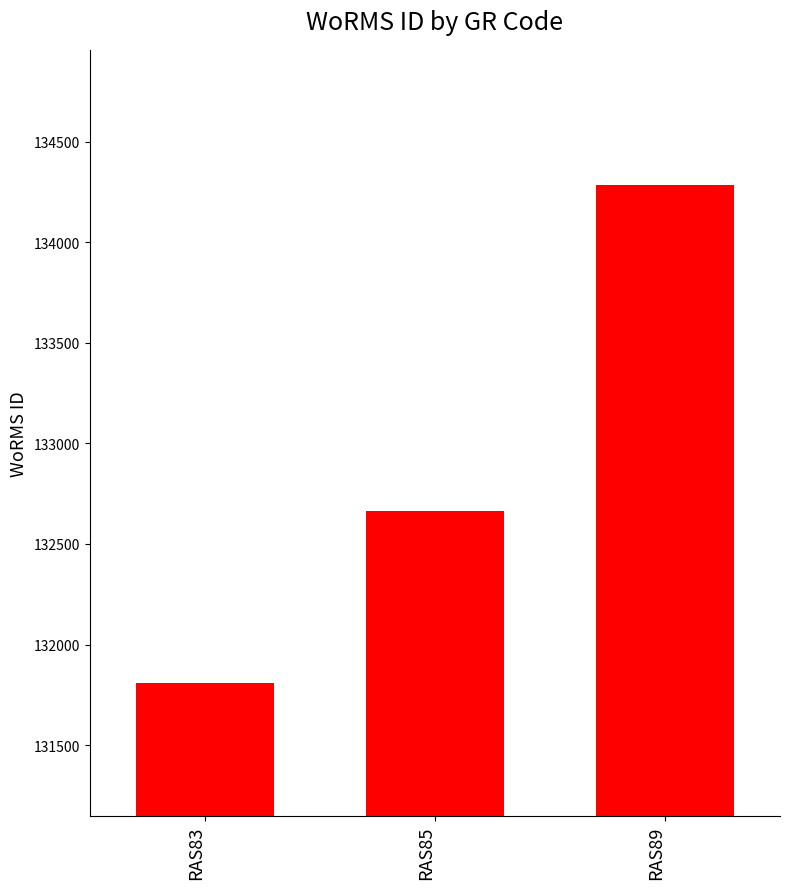

What is the value of the 2nd bar from the left?

132663